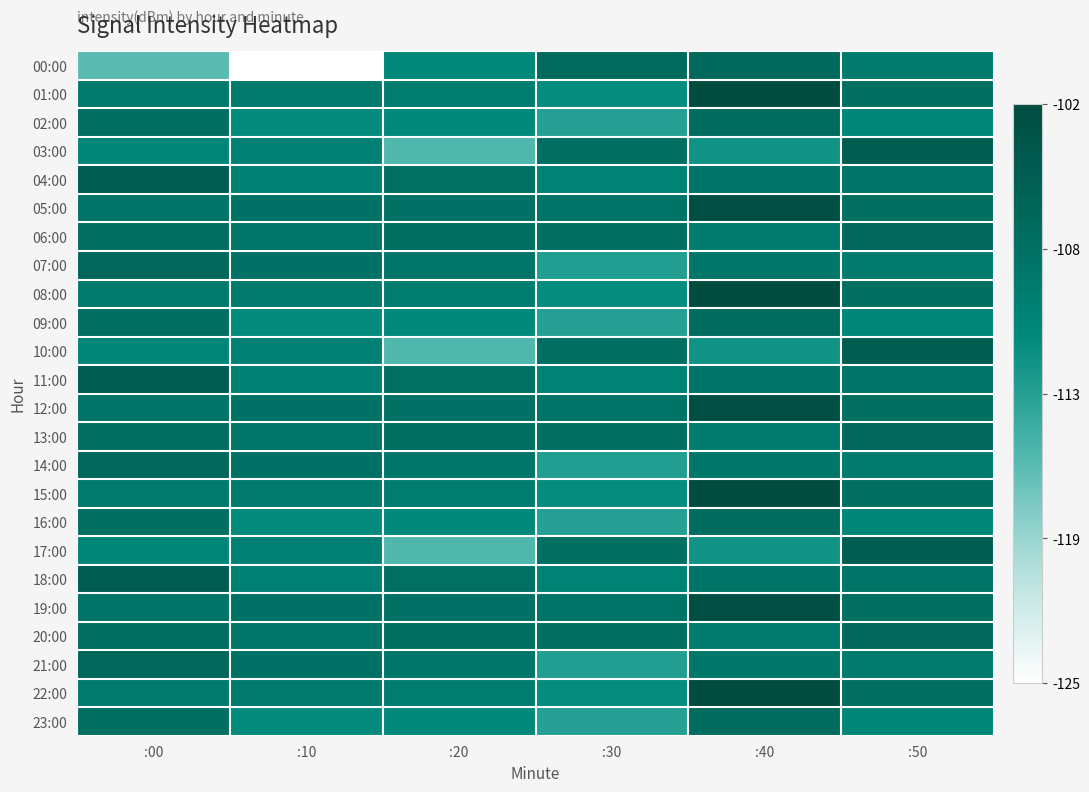

At which category does the chart reach its peak across all series?

:40